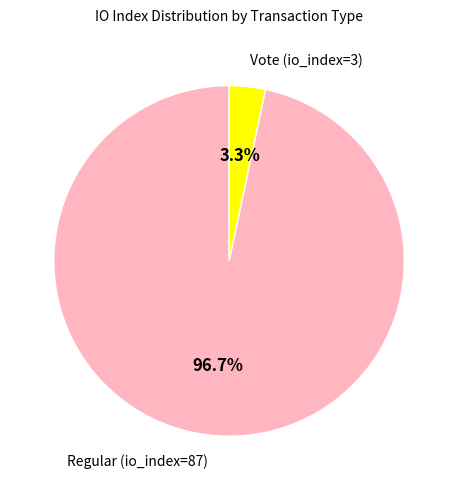

Does any single category account for the majority?

Yes